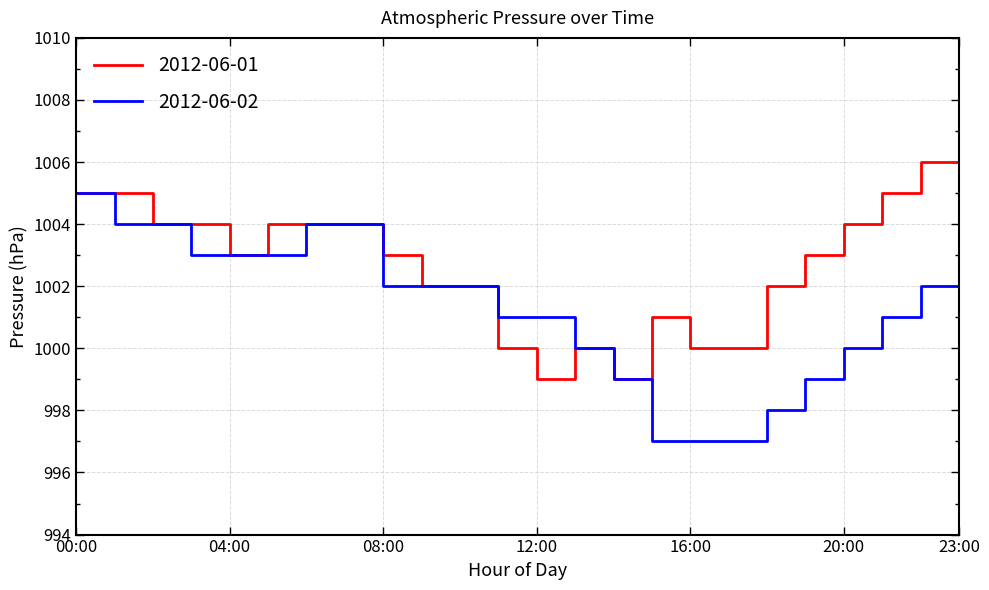

What is the greatest value displayed?

1006